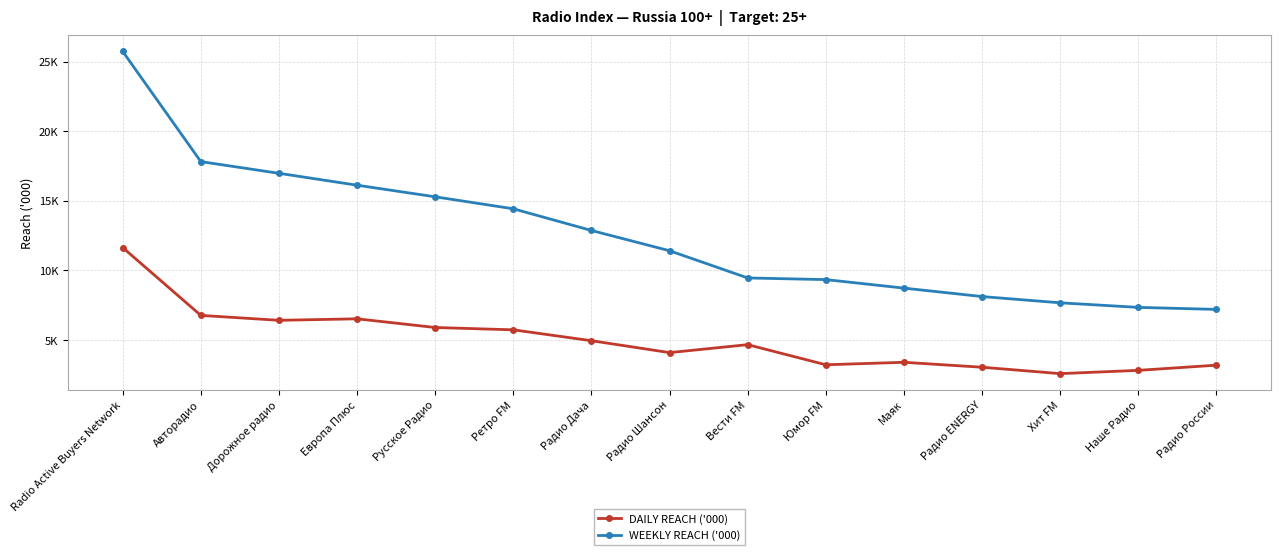

What are all the series names shown in the legend?

DAILY REACH ('000), WEEKLY REACH ('000)